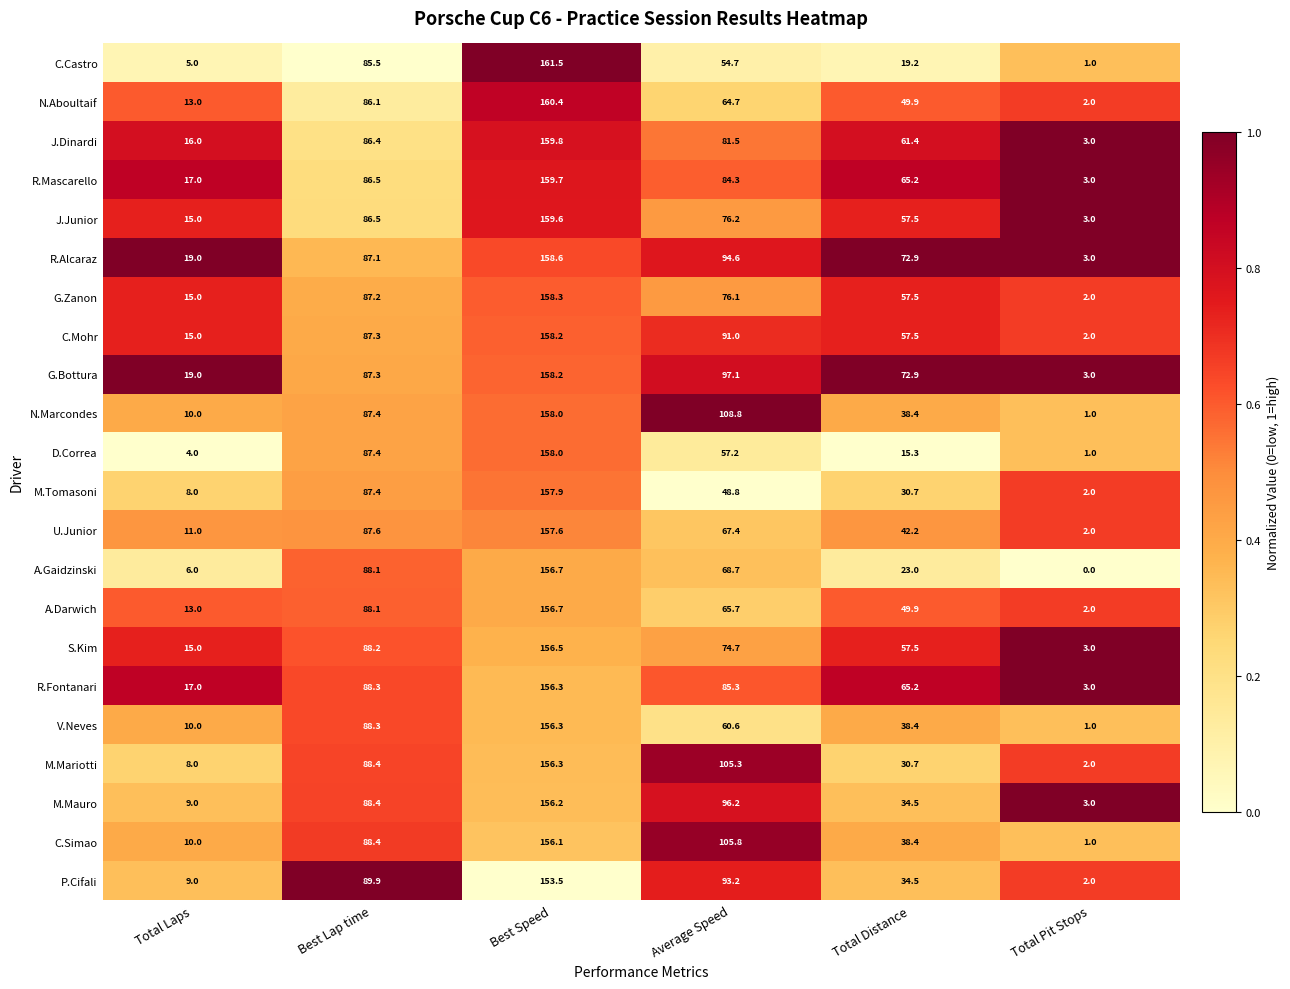

What is the difference between the second highest and minimum values in the D.Correa series?

86.4